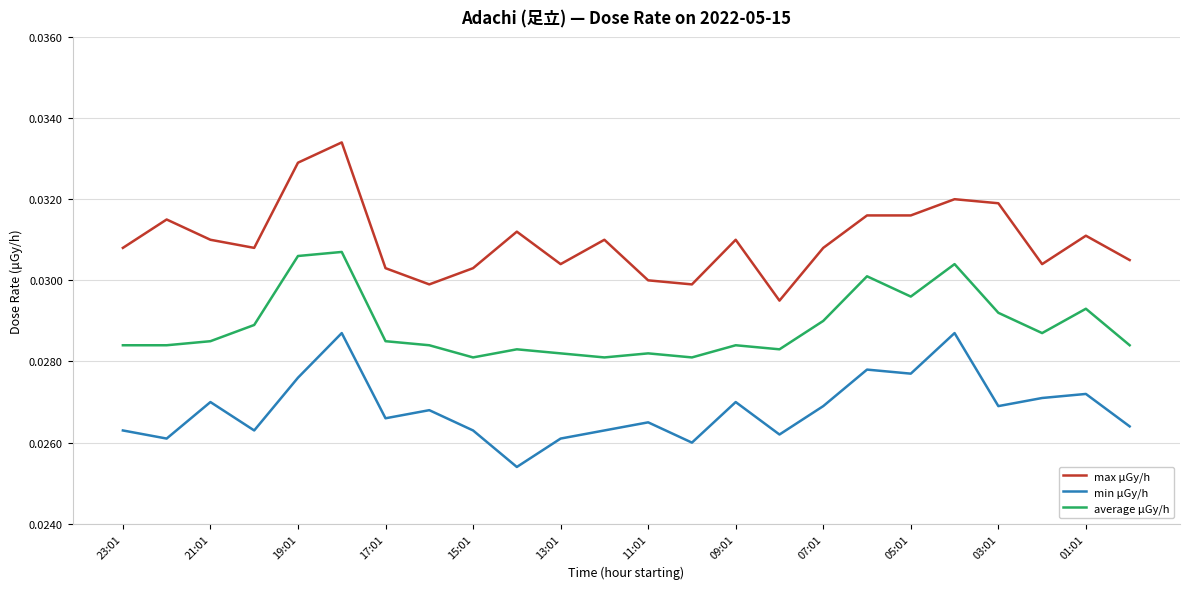

How many average μGy/h values are between 0 and 1?

24